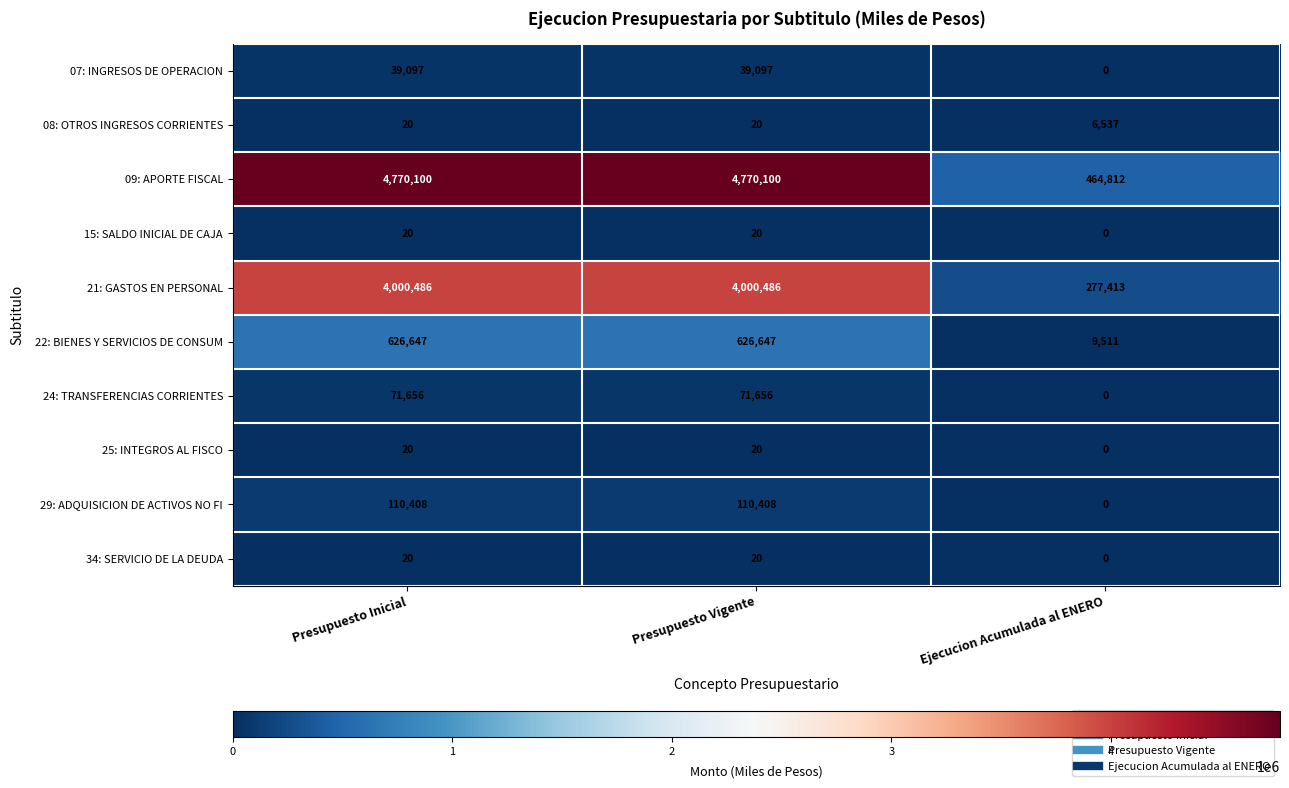

The value of 22: BIENES Y SERVICIOS DE CONSUM at Ejecucion Acumulada al ENERO is 9511. True or false?

True